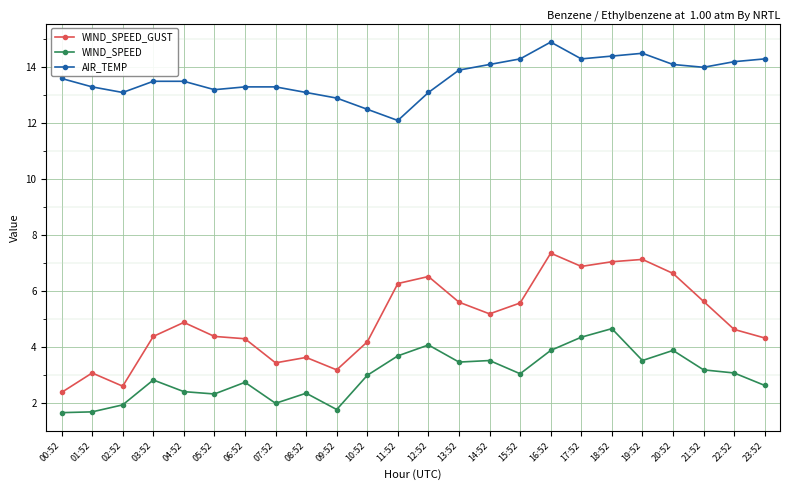

True or false: AIR_TEMP and WIND_SPEED cross at least once.

False